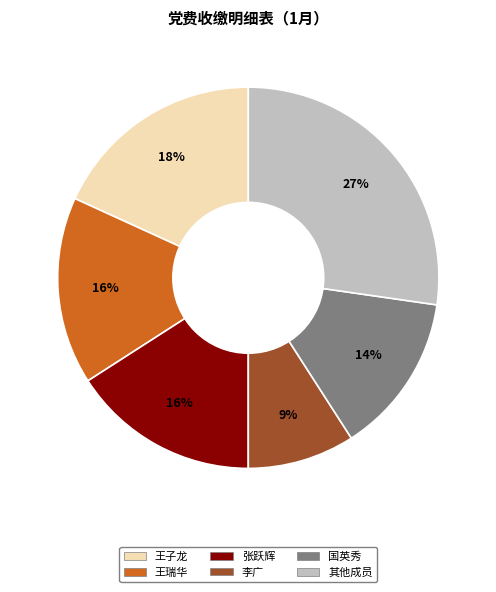

How many segments does this pie chart have?

6